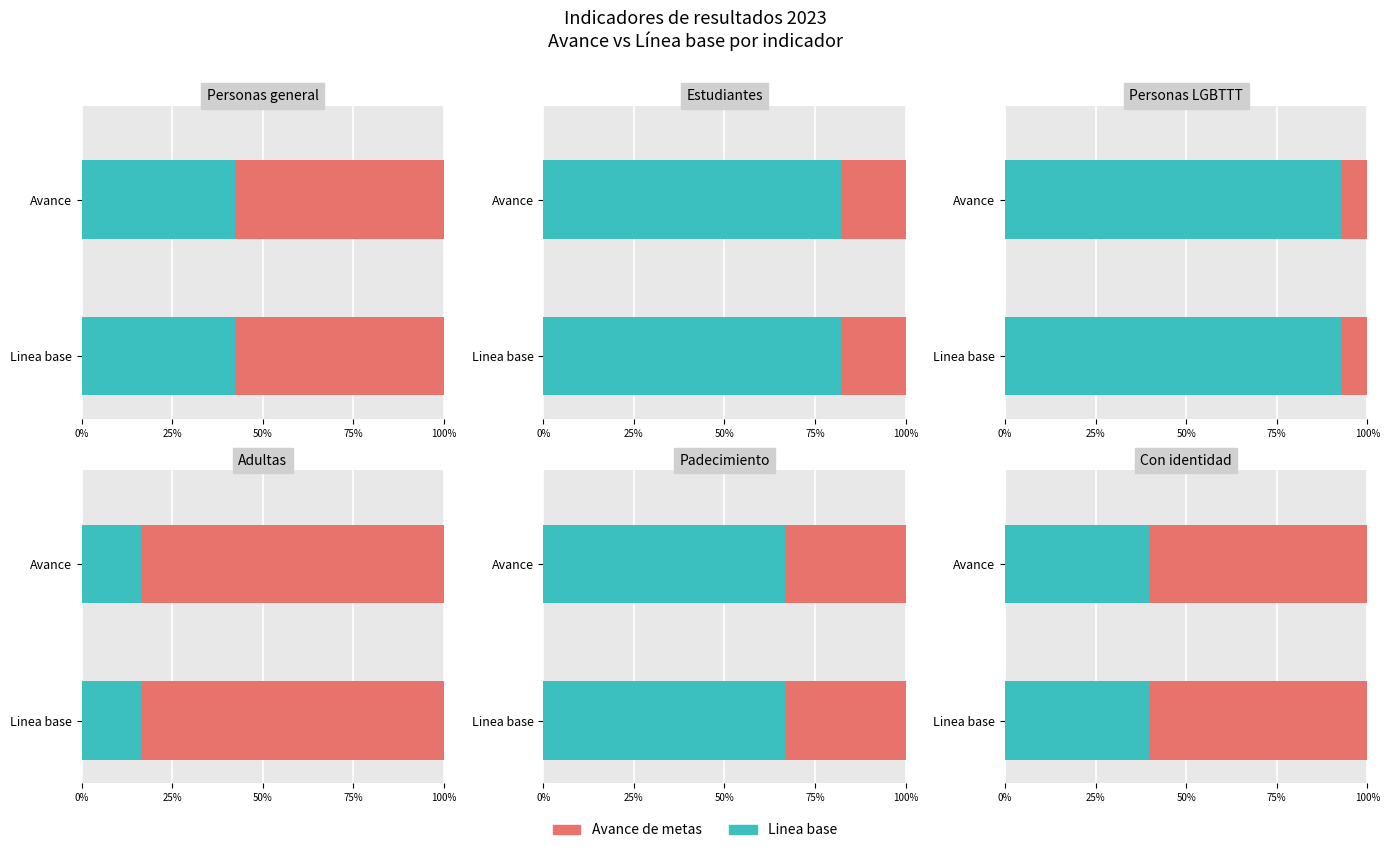

Reading left to right, list all the values displayed in this chart.

Avance de metas: 0=60	1=138	2=1	3=5	4=1	5=6
Linea base: 0=44	1=637	2=13	3=1	4=2	5=4